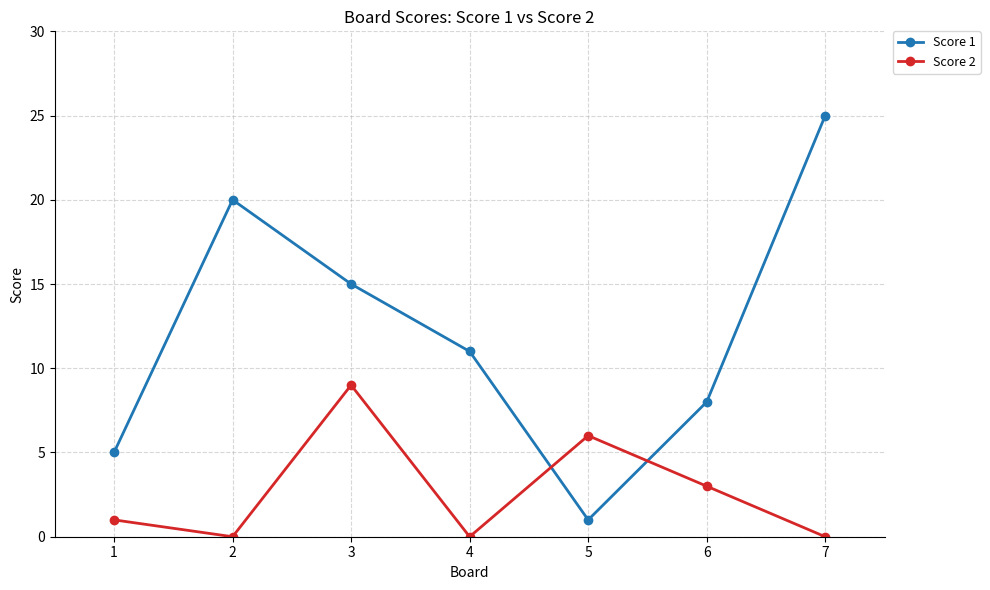

The value of Score 1 at 3 is 15. True or false?

True